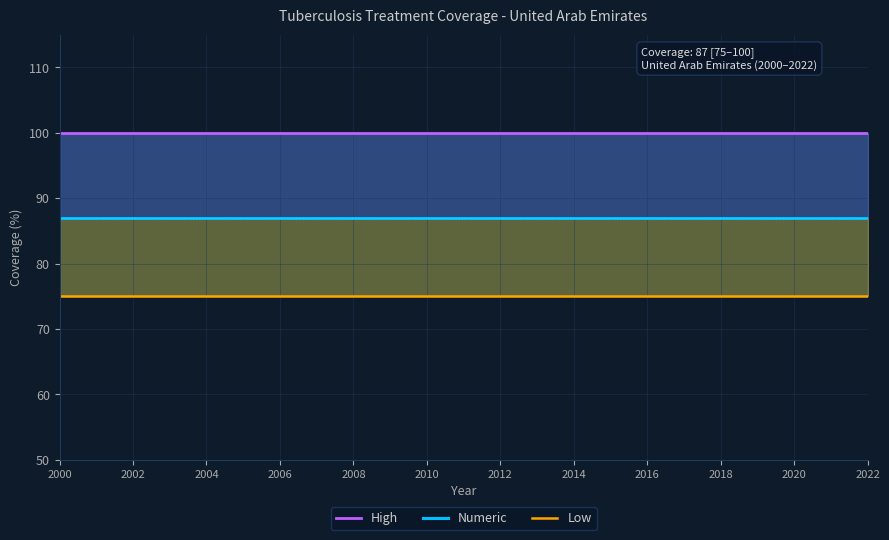

What are all the series names shown in the legend?

High, Numeric, Low